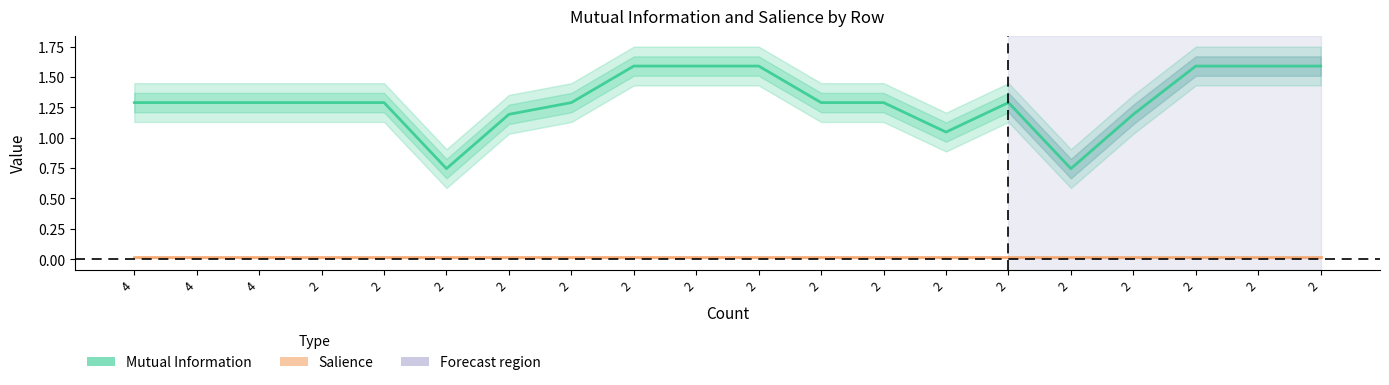

Between 4 and 2, which series saw the biggest shift?

Mutual Information